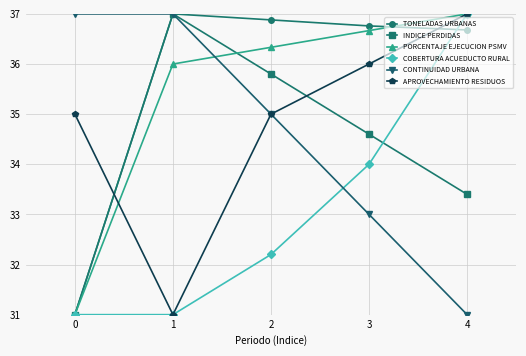

How many data points does each series have?

5